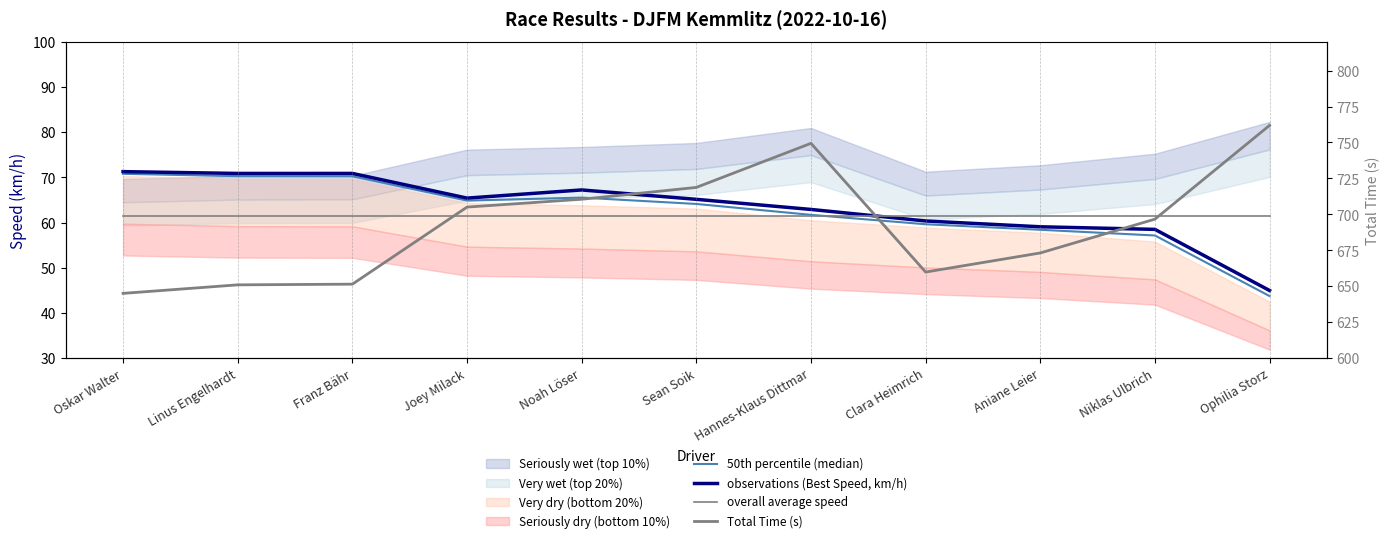

At how many categories does at least one series exceed 713?

3